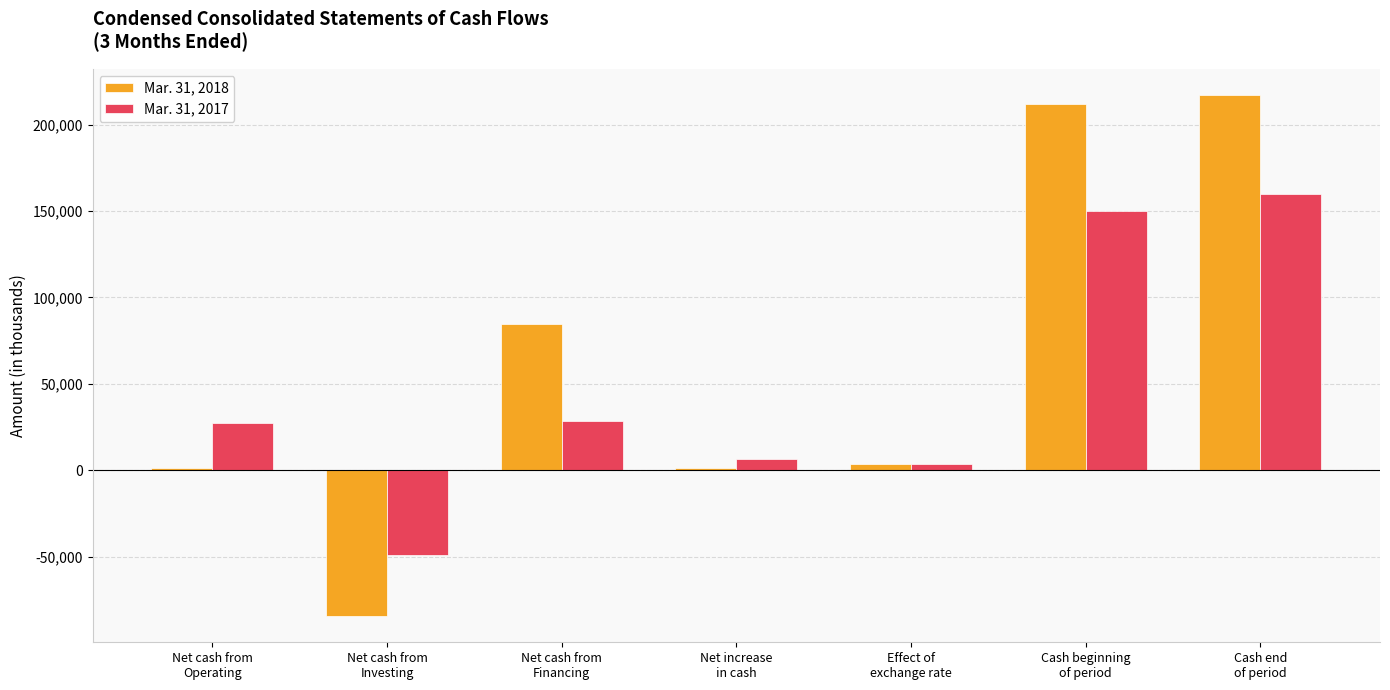

What is the maximum value shown in the chart?

217138